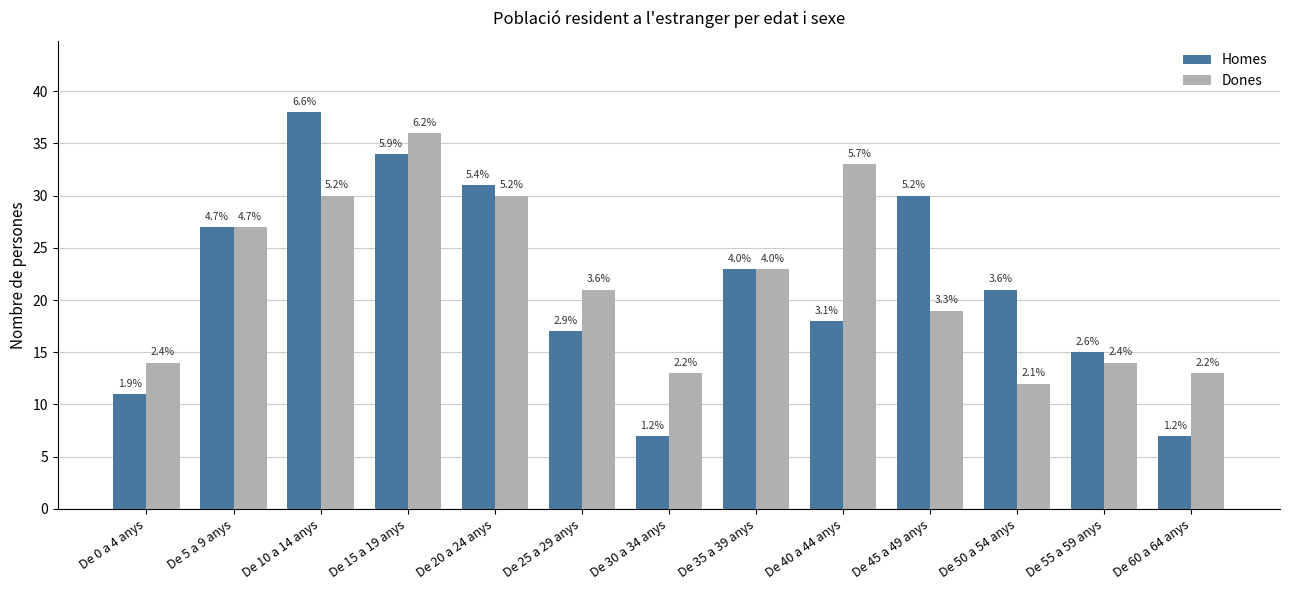

How many bars are there in each group?

2